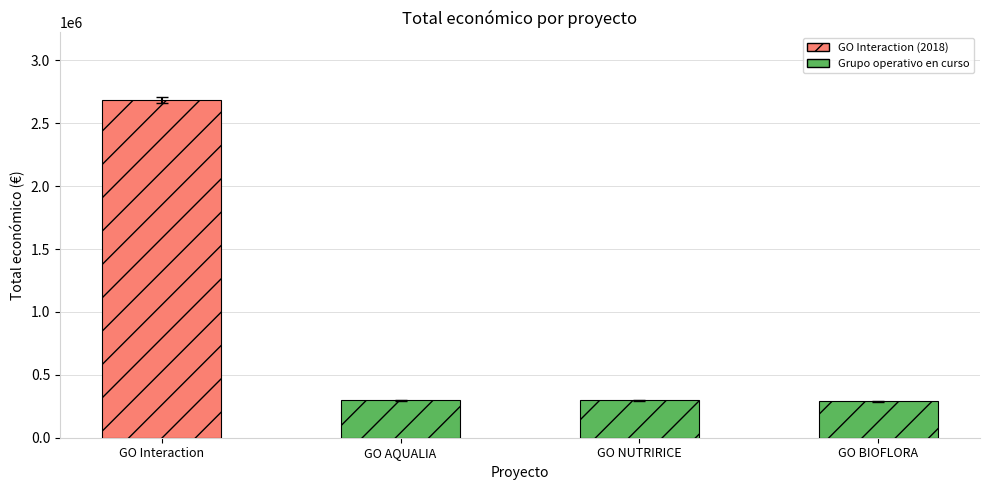

What is the value of the 2nd bar from the left?

298790